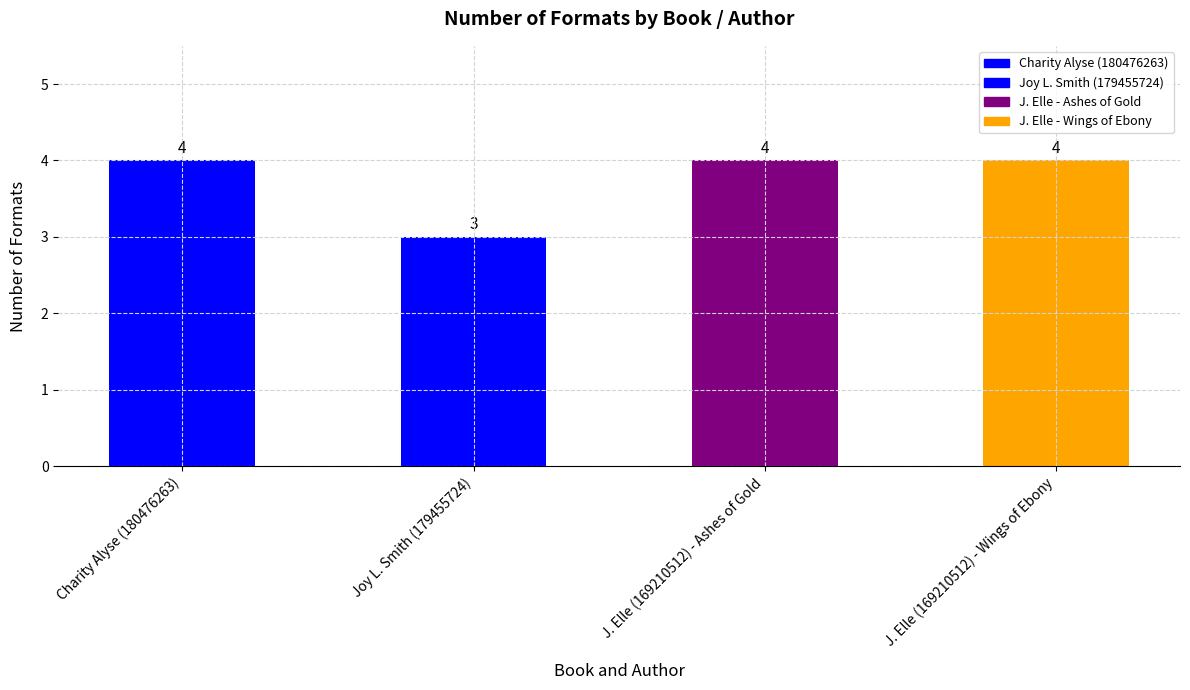

What is the minimum value shown in the chart?

3